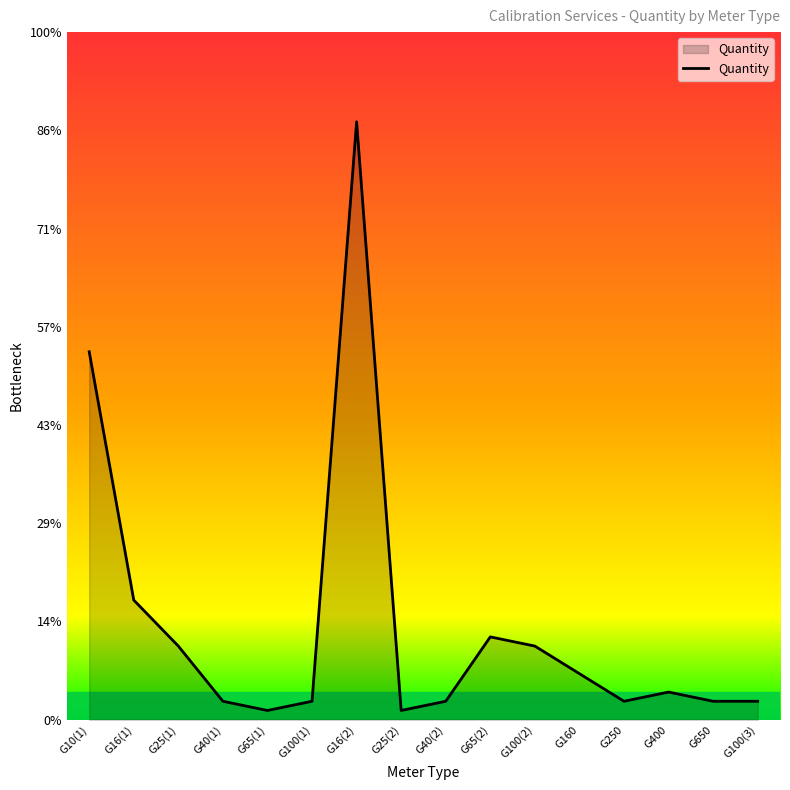

Does the chart have visible grid lines?

No